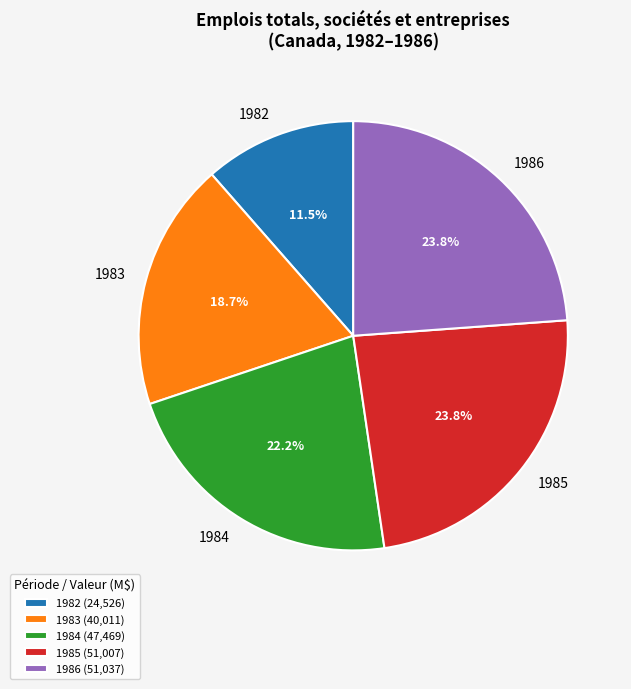

To the nearest percent, what is the combined percentage of 1982 and 1983?

30%